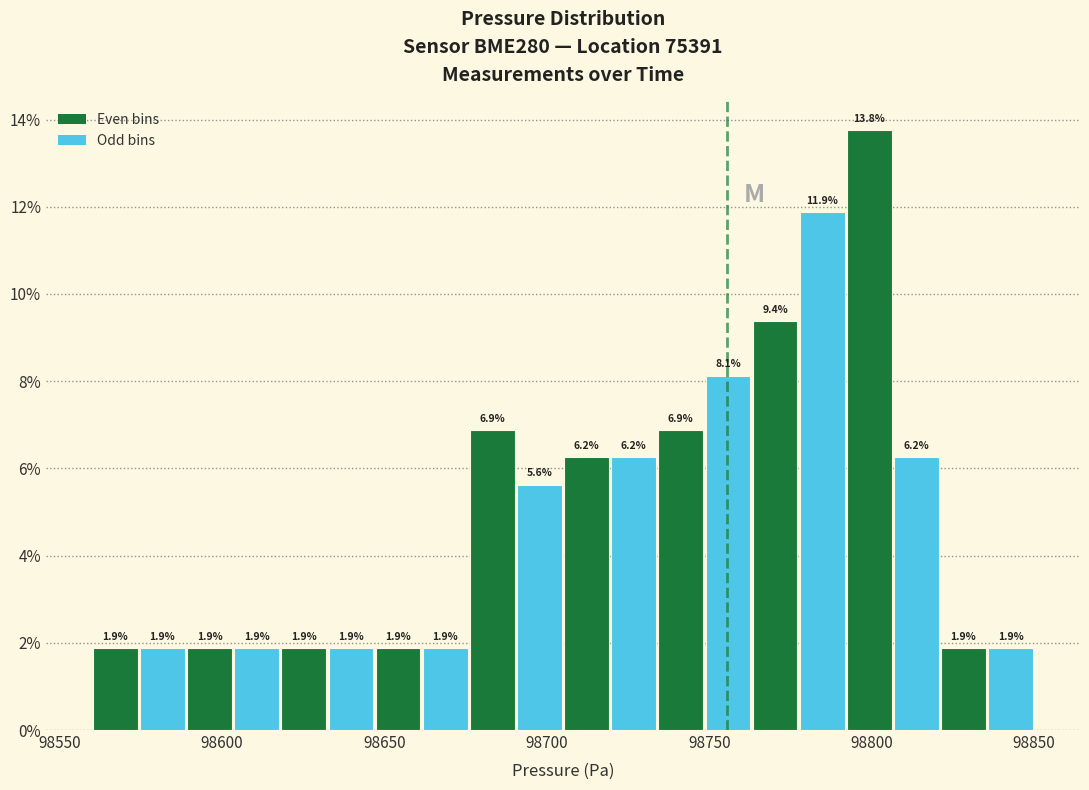

Read against the x-axis, roughly where is the centre of the tallest bar?

98800